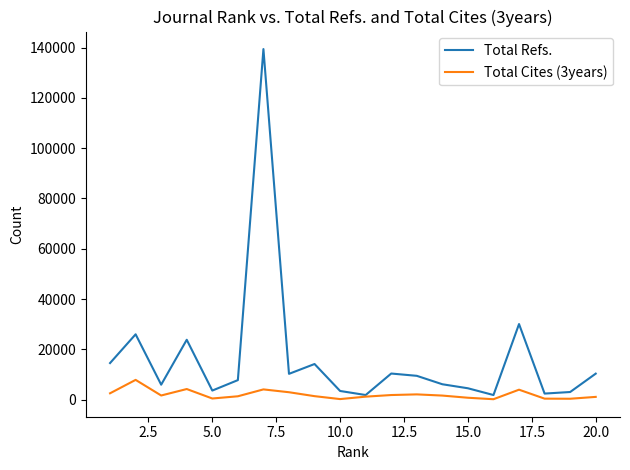

List the series in order of their peak value, lowest first.

Total Cites (3years), Total Refs.